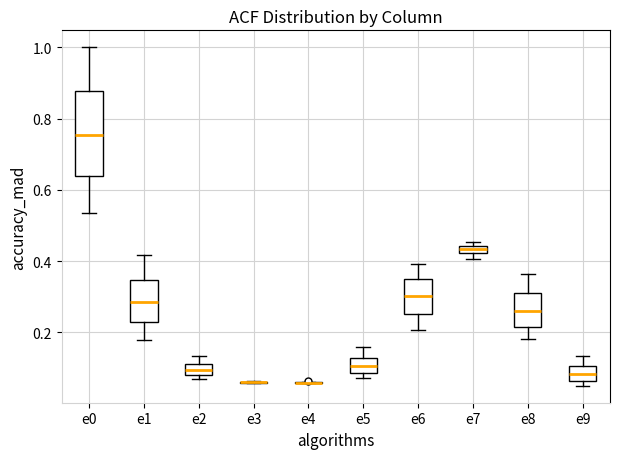

Which box is the tallest, from its lower edge to its upper edge?

e0